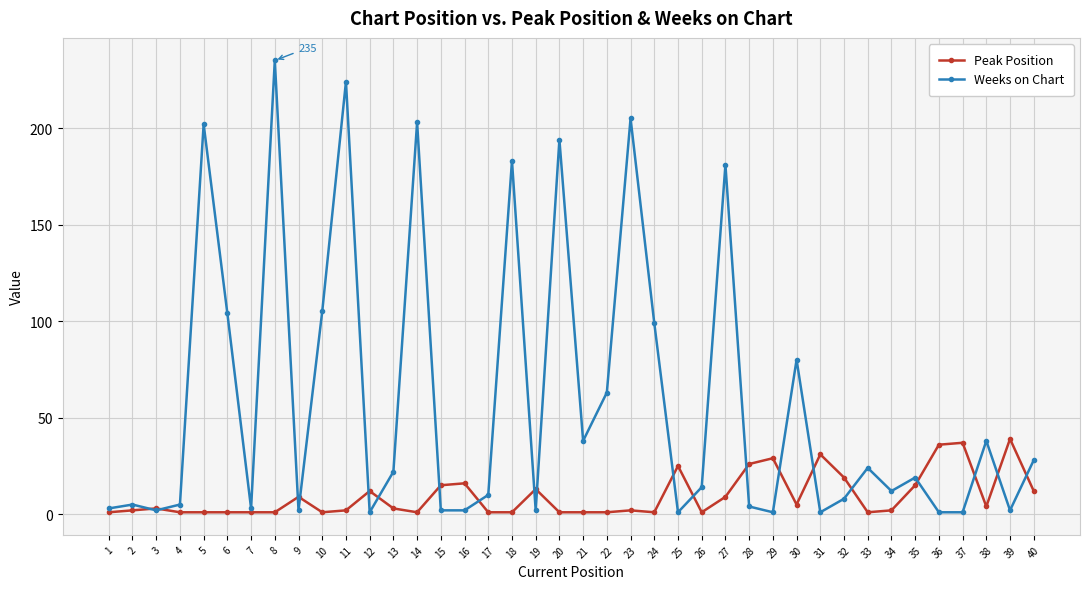

True or false: Weeks on Chart has more than 1 interior local peaks.

True